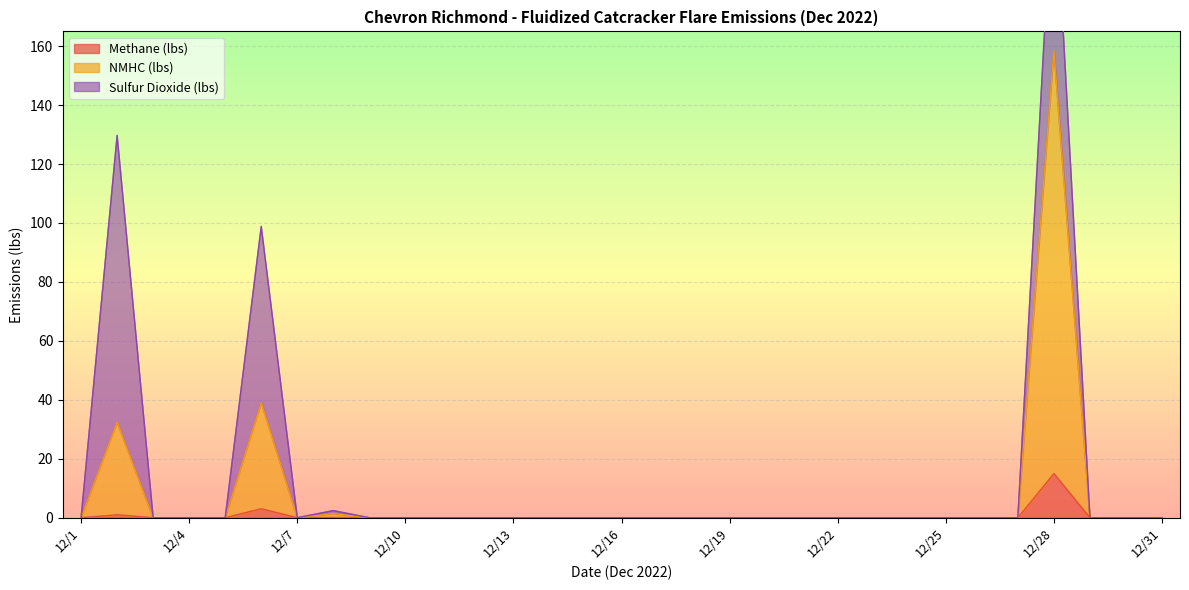

Where is the first local minimum for NMHC (lbs)?

12/7